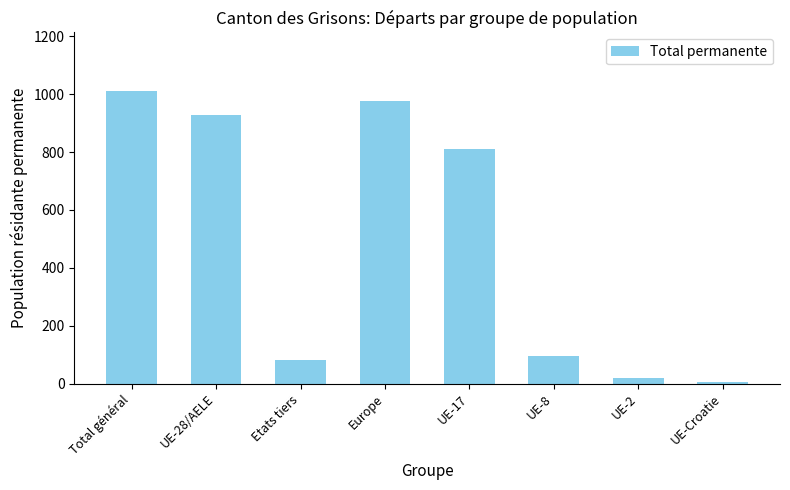

At which category does the chart reach its minimum across all series?

UE-Croatie